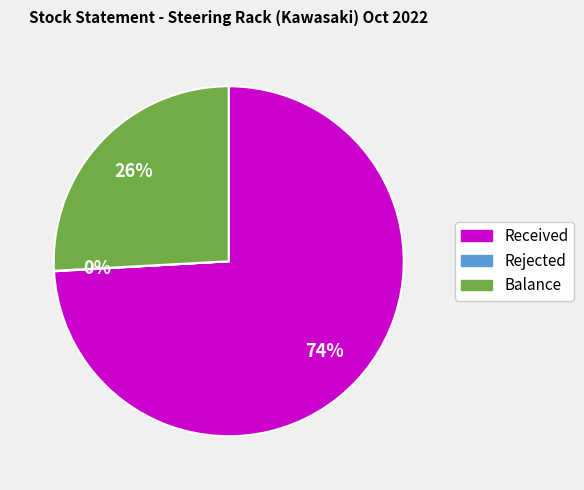

Which slice is the largest?

Received